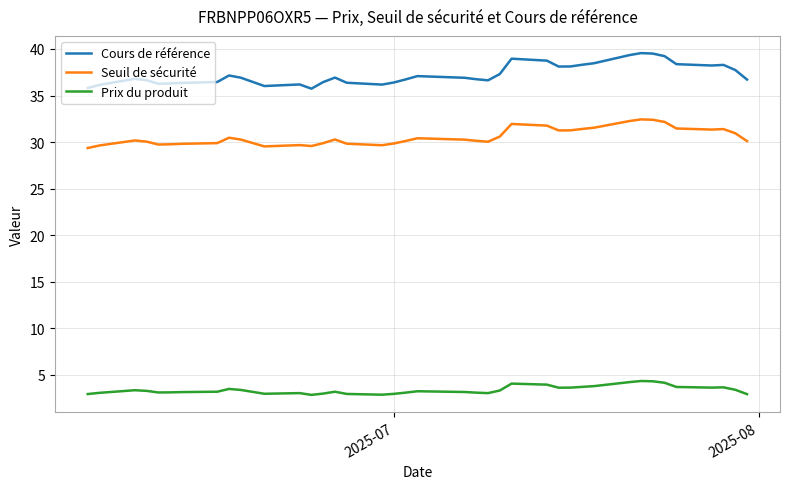

Which series has the largest total across all categories?

Cours de référence